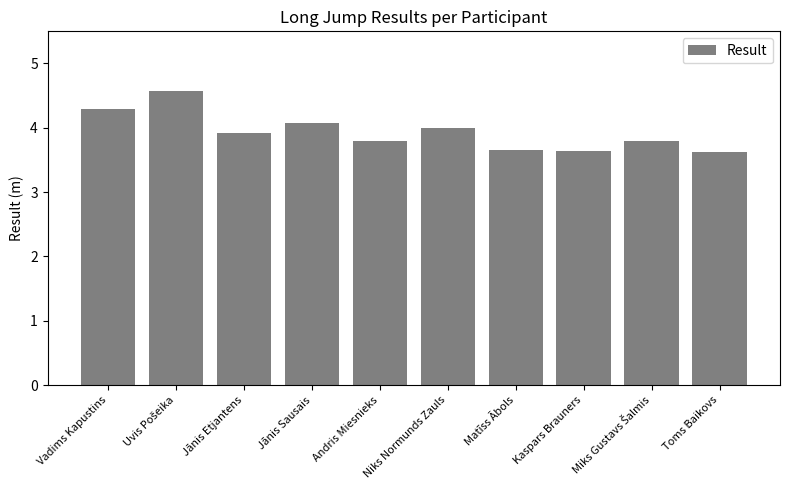

What is the sum of all values?

39.4